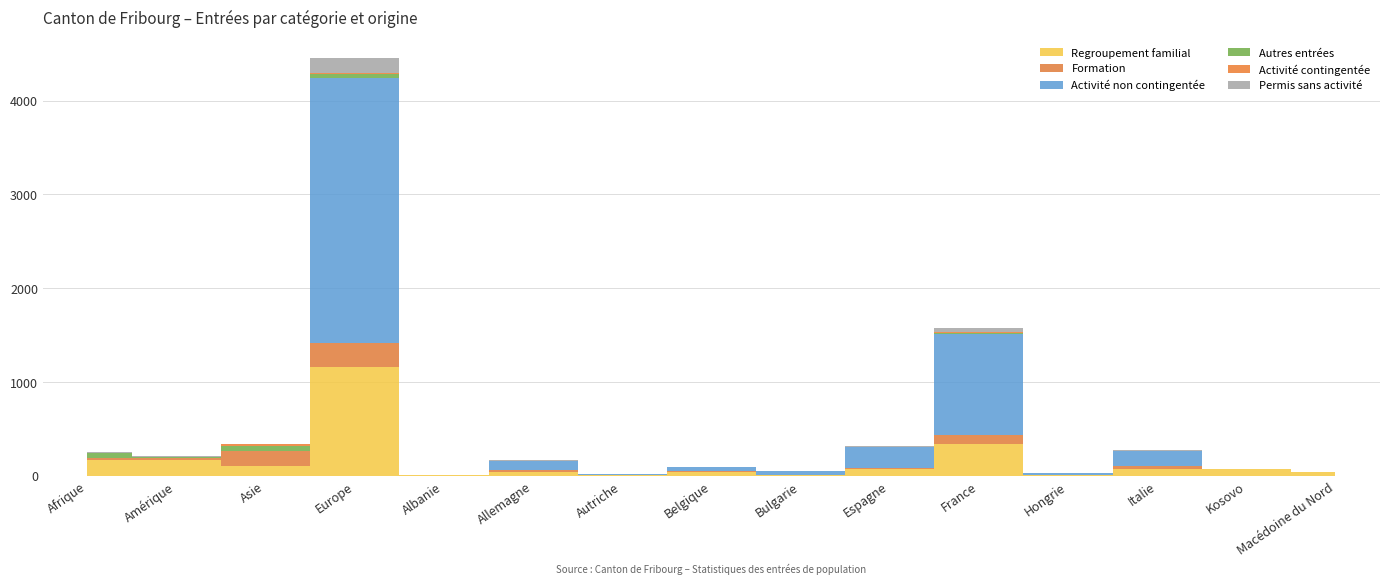

True or false: Permis sans activité and Regroupement familial intersect in this chart.

False